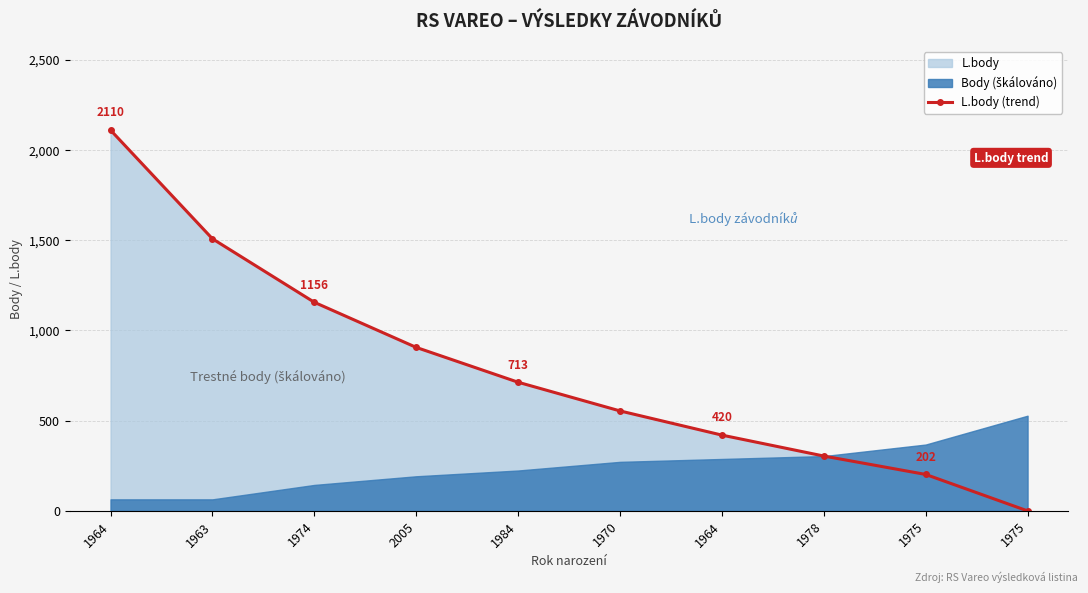

Reading left to right, what are all the values shown in this chart?

2110	1508	1156	906	713	554	420	304	202	0